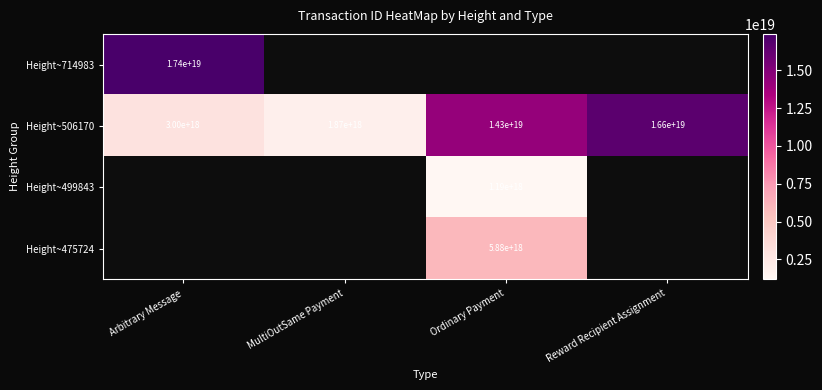

The Height~506170 series shows 1870000000000000000 at MultiOutSame Payment. True or false?

True